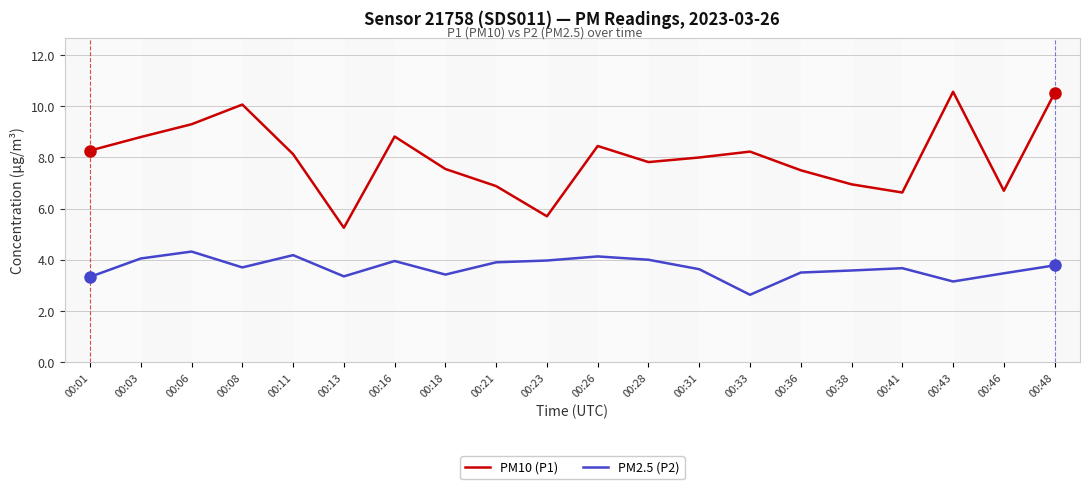

What is the sum of the PM2.5 (P2) values at 00:38 and 00:28?

7.6